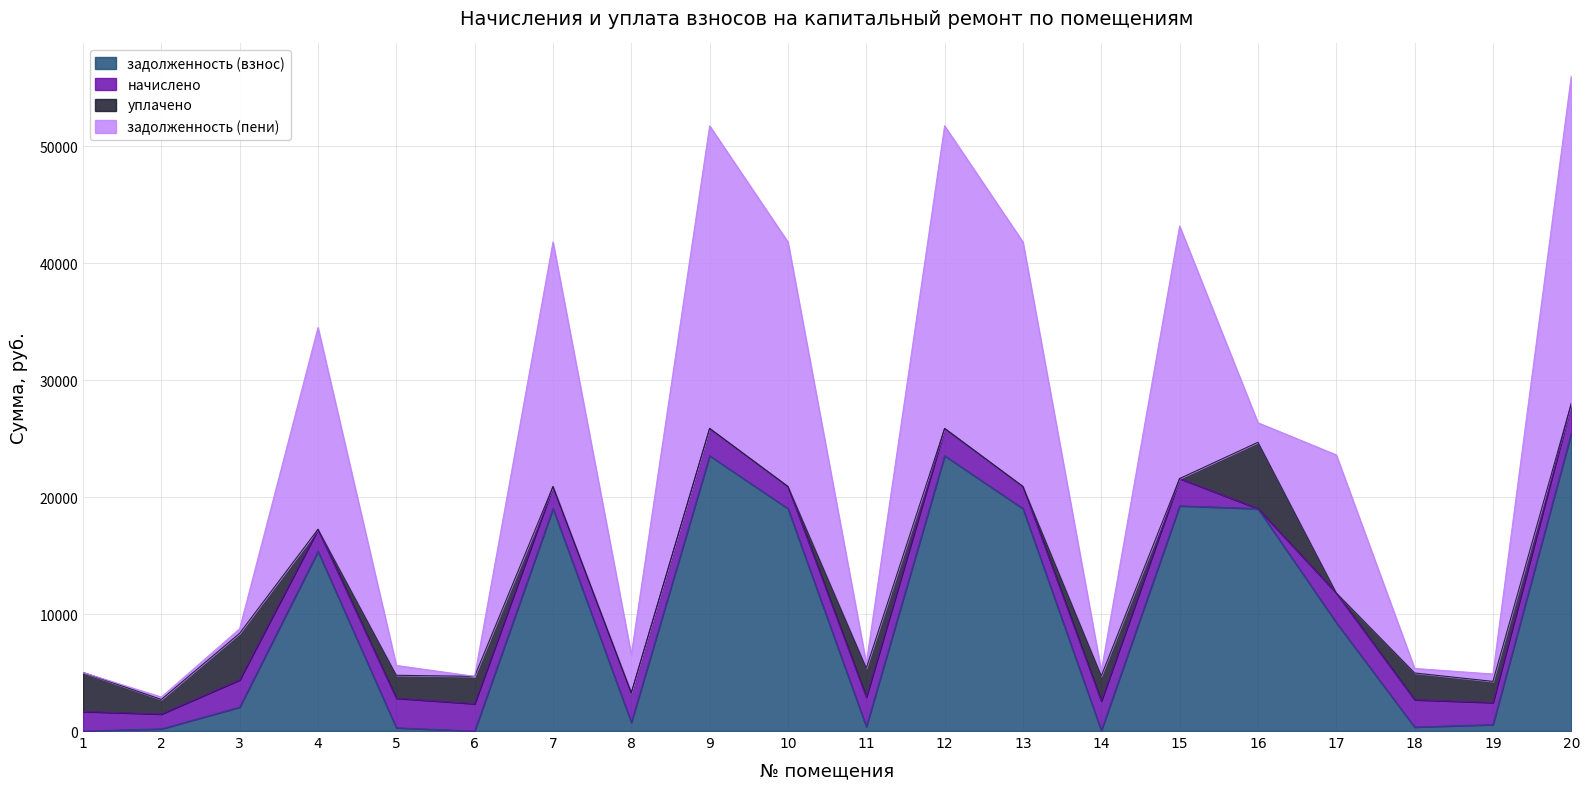

What is the difference between the second highest and second lowest values in the задолженность (взнос) series?

23533.4